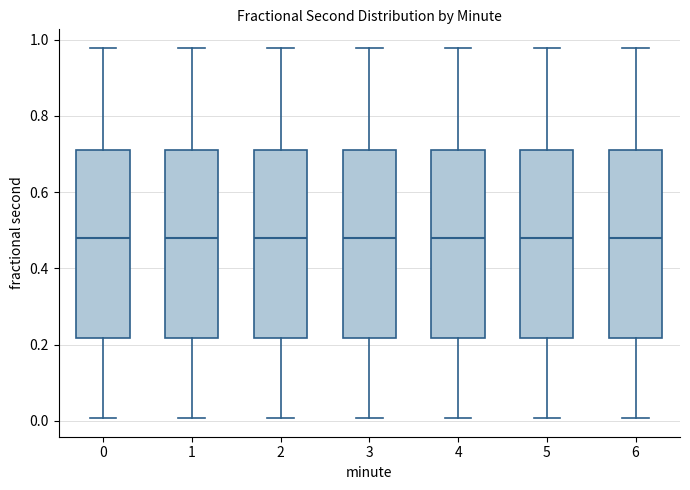

Where does the lower whisker of the box at x = 4 end on the y-axis? The values are not printed on the chart, so give them approximately, as read against the axis.

0.00